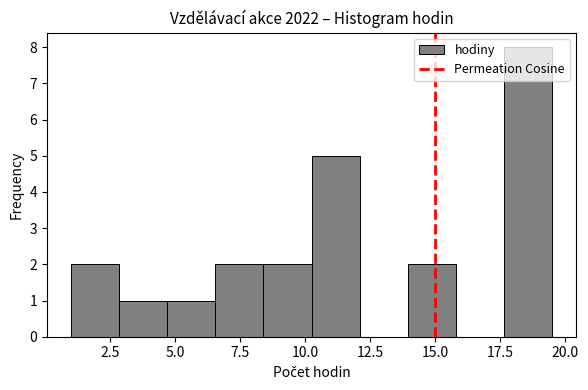

Around what value on the x-axis is the tallest bar? Give the approximate position of its centre, as read against the axis.

18.5